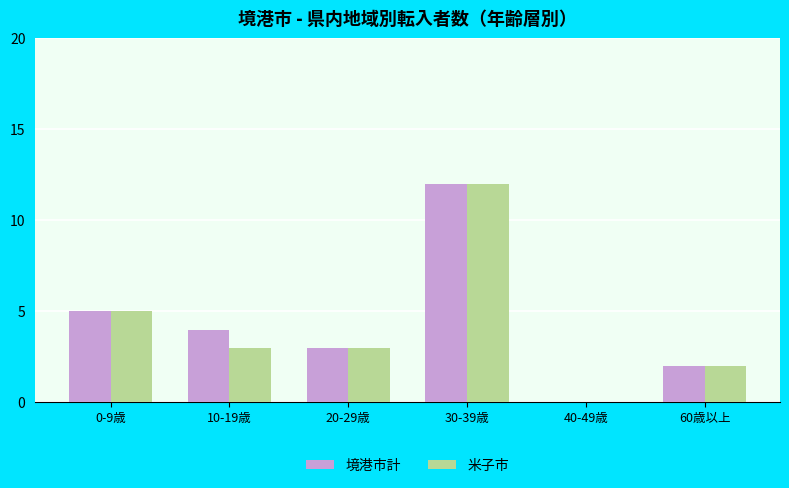

Read the 米子市 value at 10-19歳.

3